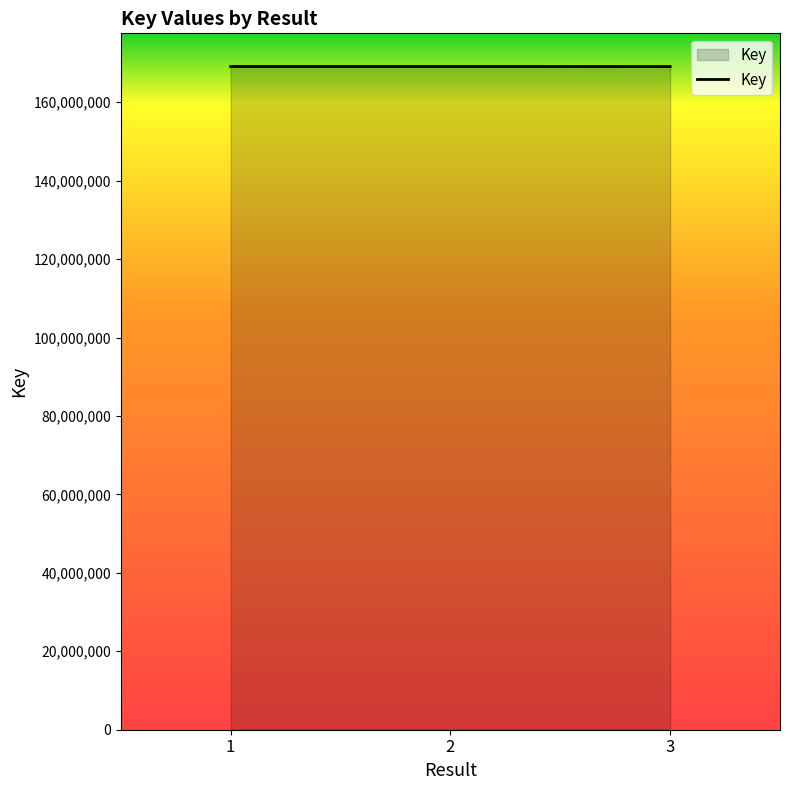

What is the sum of the values at 1 and 3?

338219293